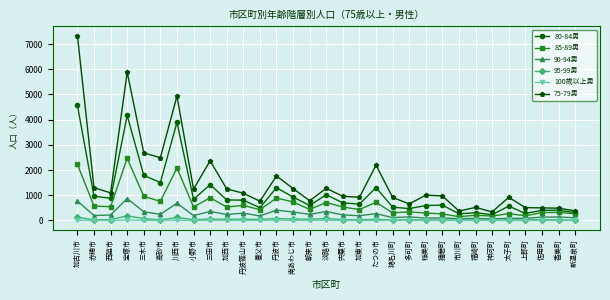

What is the difference between the 80-84男 values at 神河町 and 加東市?

420